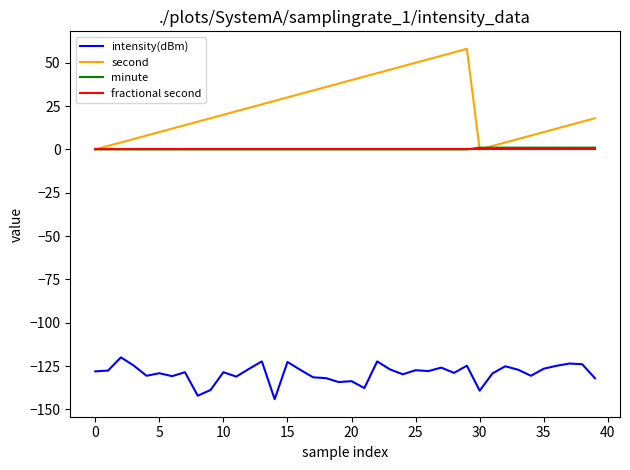

Which series has the widest spread of values?

second